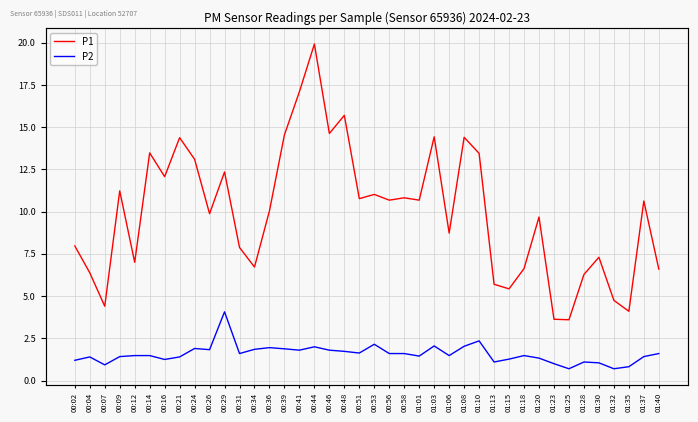

At which category does P2 reach its first local valley?

00:07